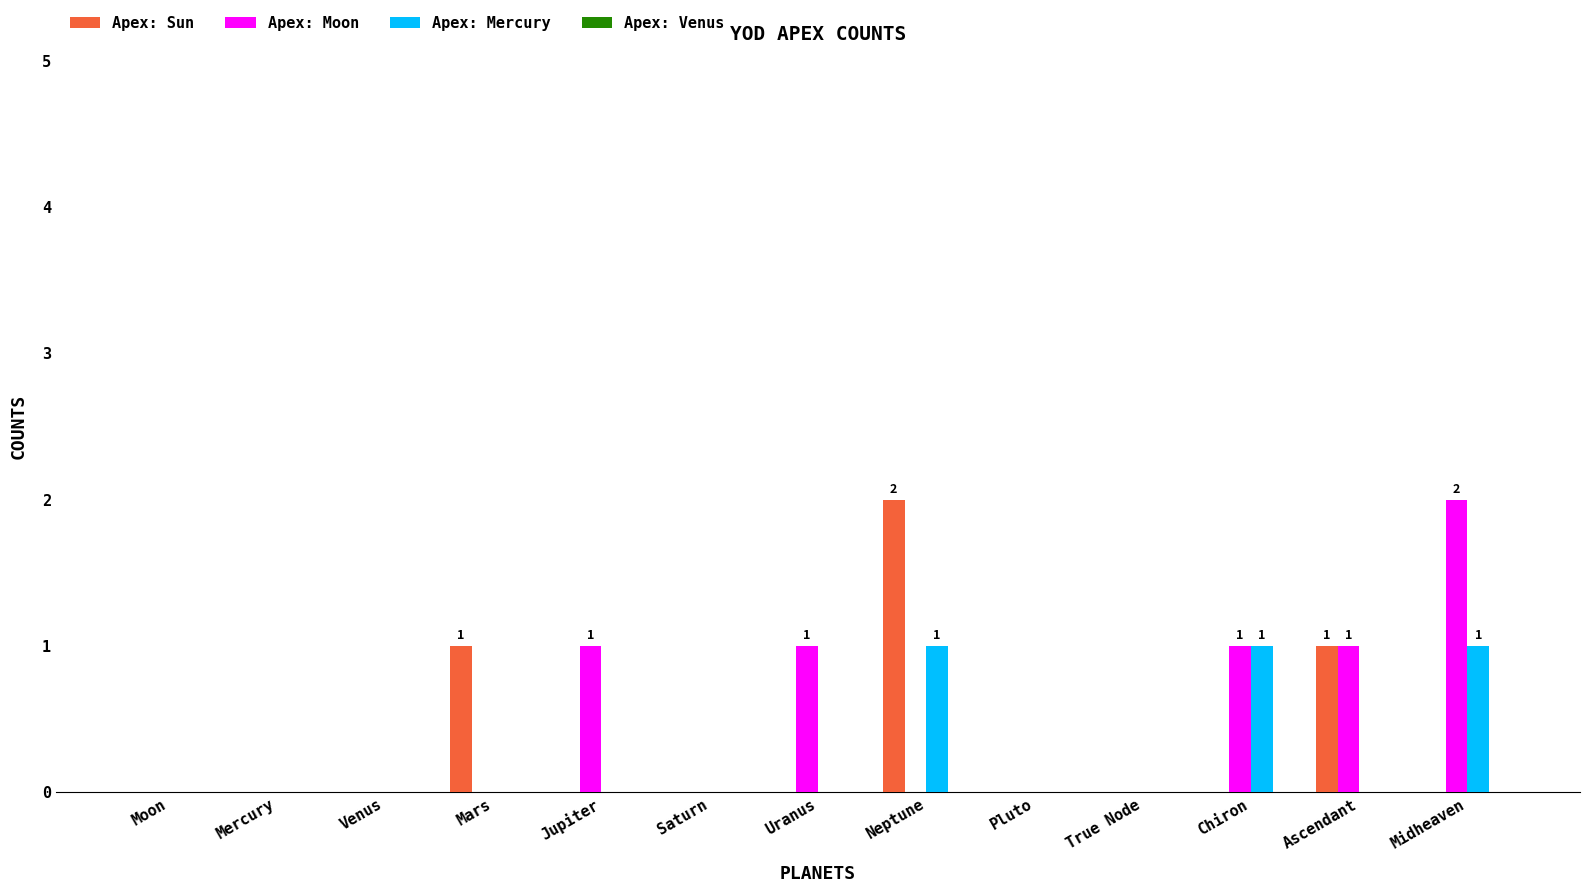

True or false: Apex: Mercury has a value of 0 at Uranus.

True